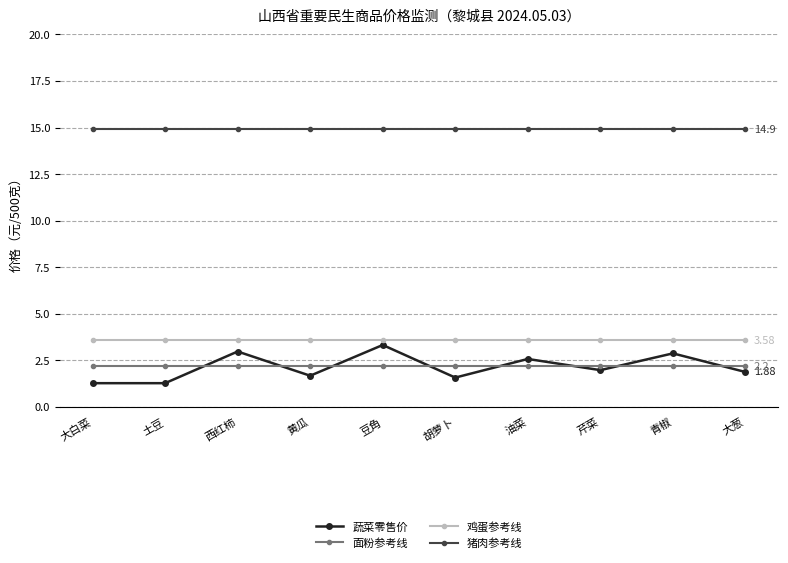

At how many categories does at least one series exceed 11?

10